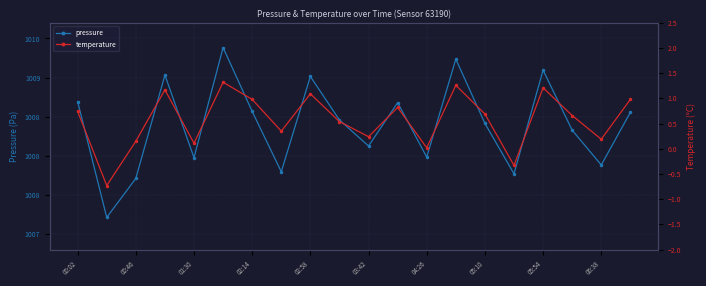

True or false: temperature has a value of 0.0 at 04:26.

False